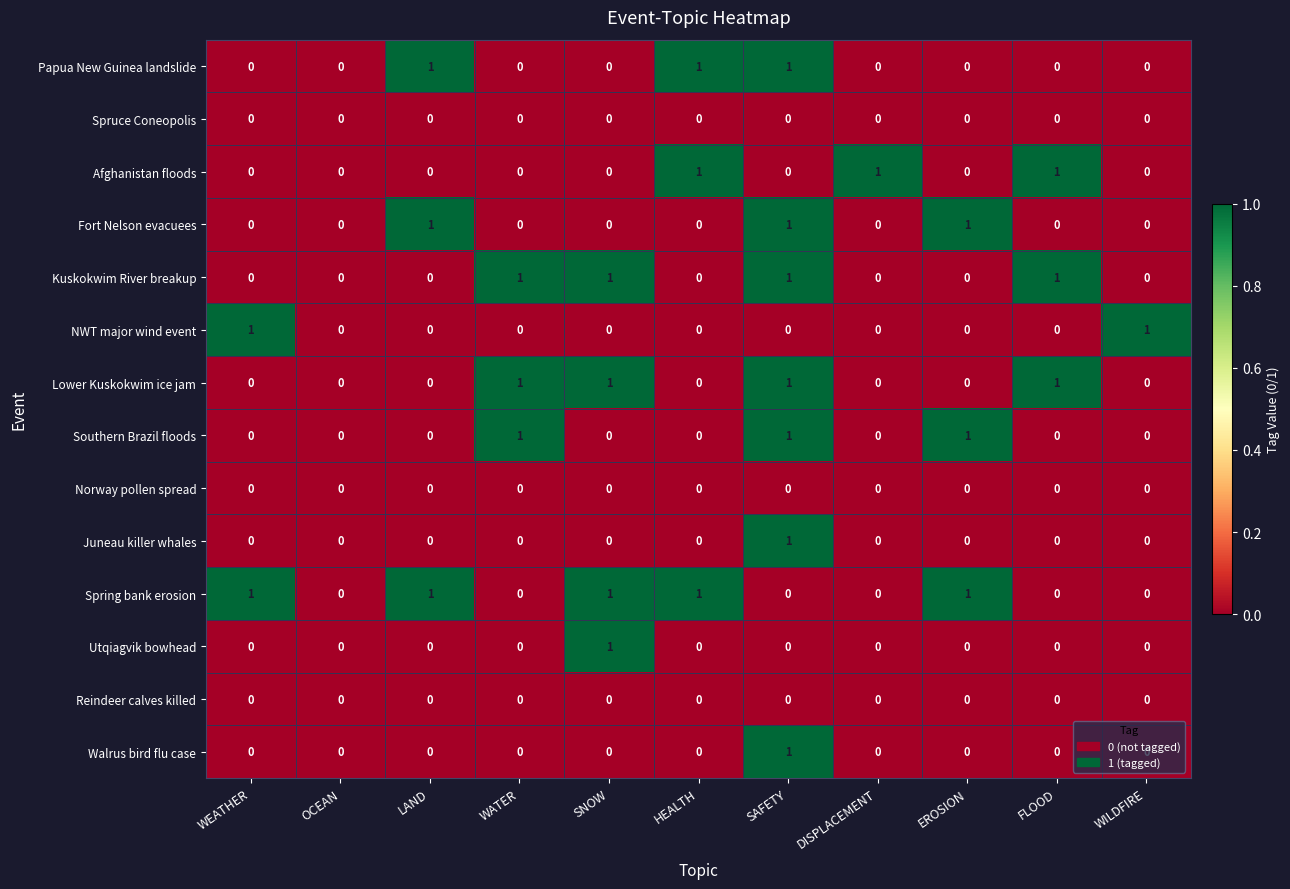

What is the total value across all series at SNOW?

4